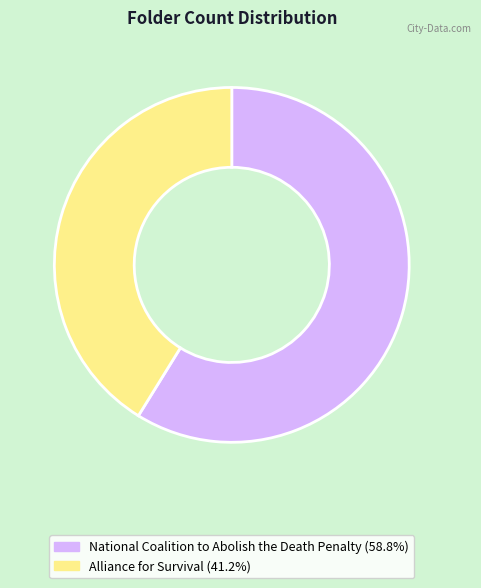

Do National Coalition to Abolish the Death Penalty and Alliance for Survival together represent more than half of the pie?

Yes